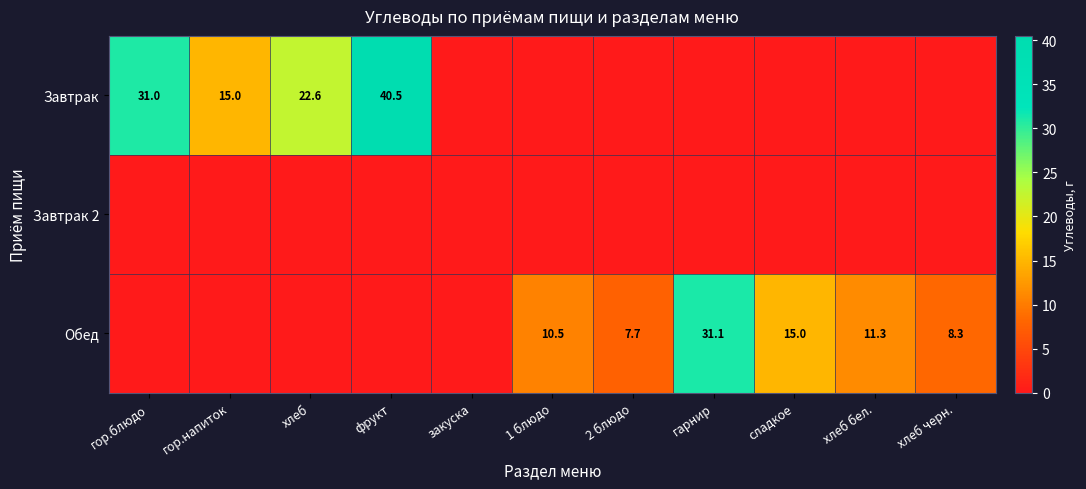

How many series are shown in this chart?

3